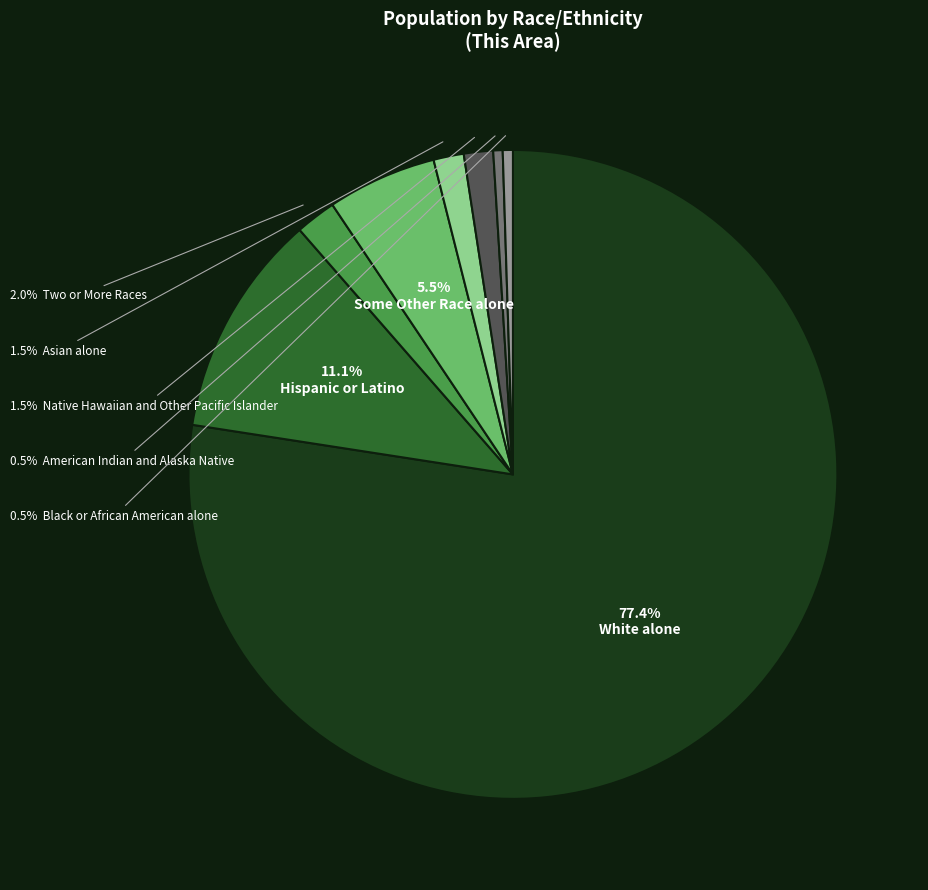

Is there a majority slice in this chart?

Yes